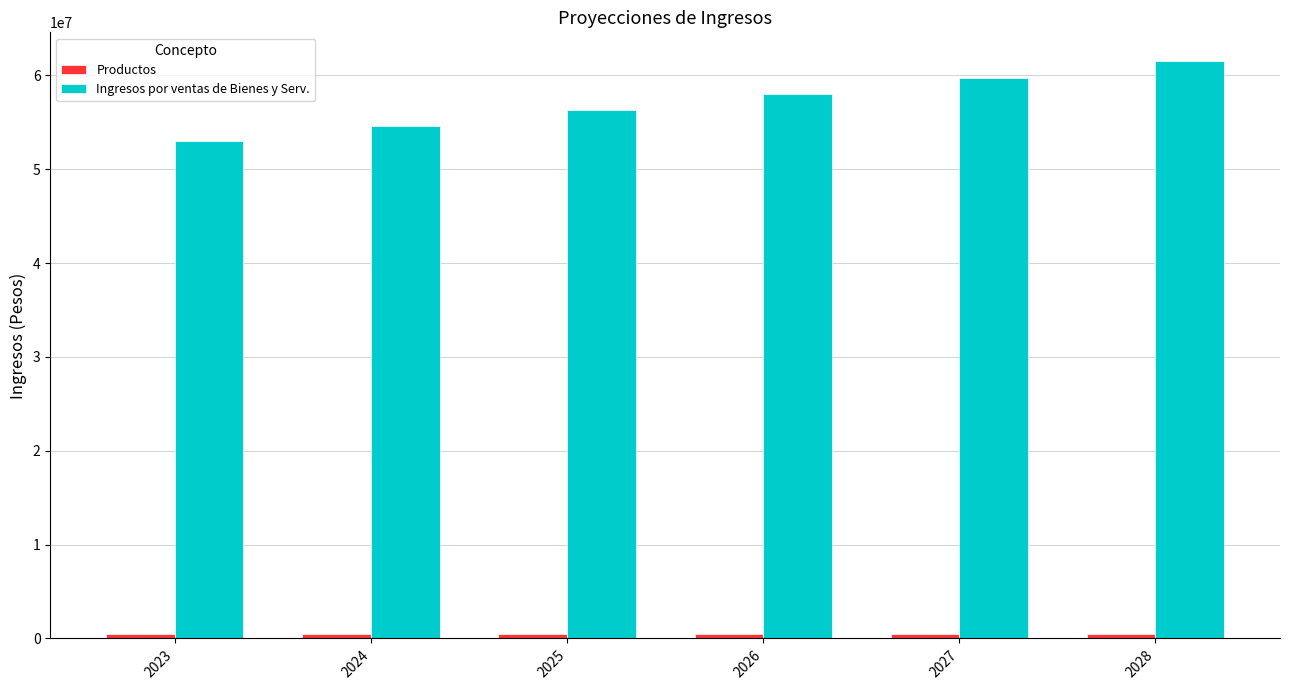

How many bars are there in total?

12